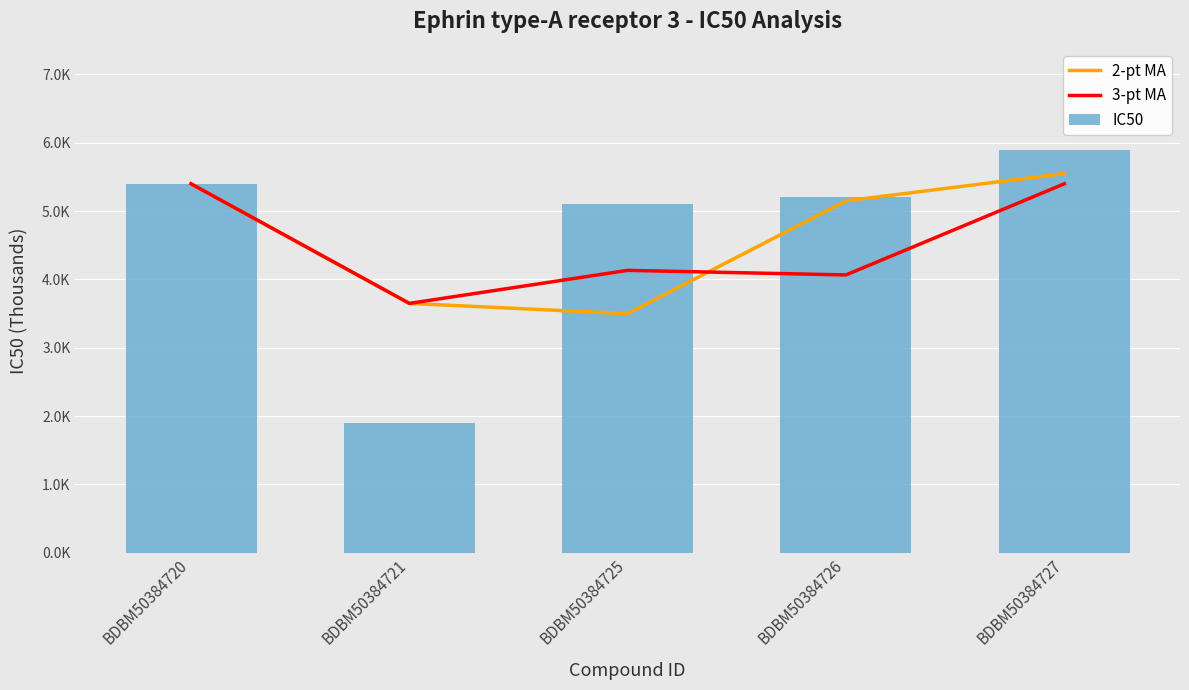

What is the difference between the maximum and minimum values in the 3-pt MA series?

1750.0